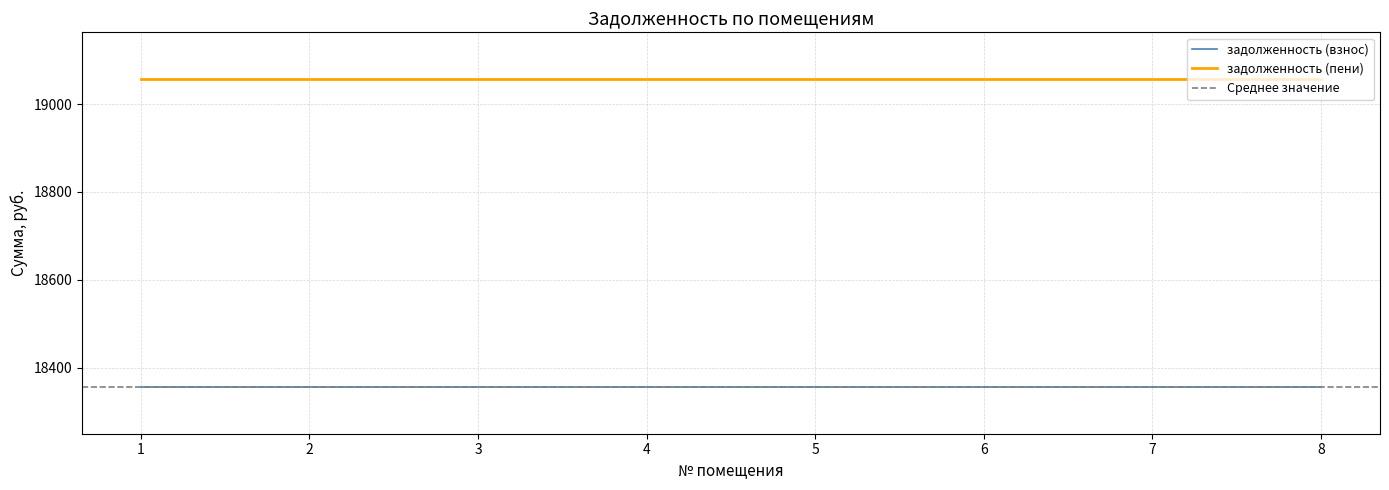

What is the value of the задолженность (взнос) point at the 1st from the left?

18355.7